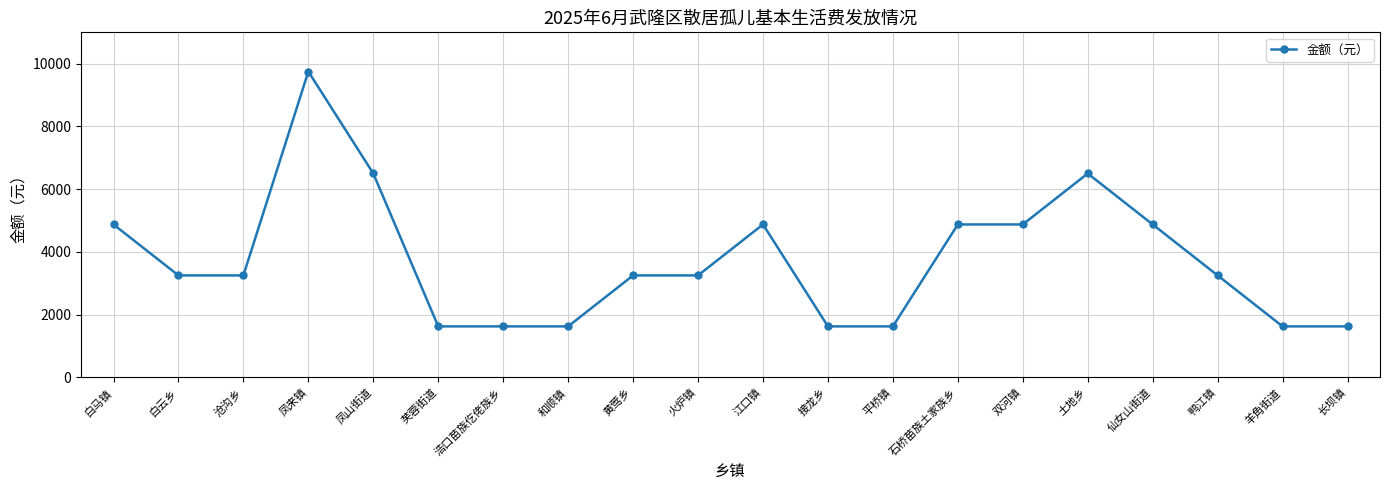

True or false: the data has more than 2 interior local peaks.

True